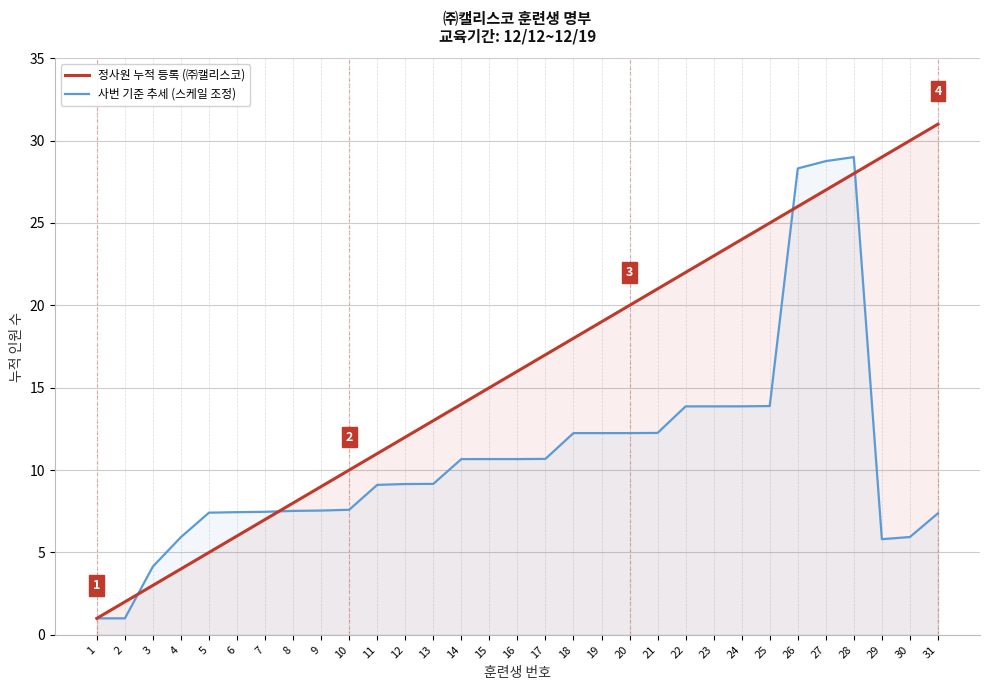

Which series has the widest spread of values?

정사원 누적 등록 (㈜캘리스코)